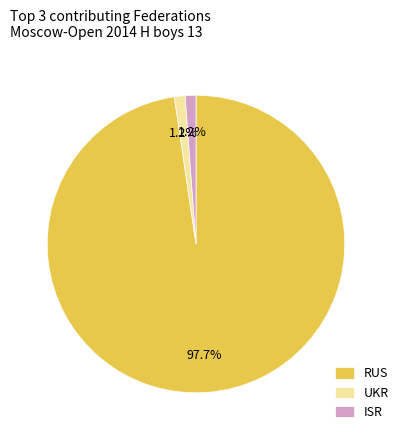

Which slice is the largest?

RUS